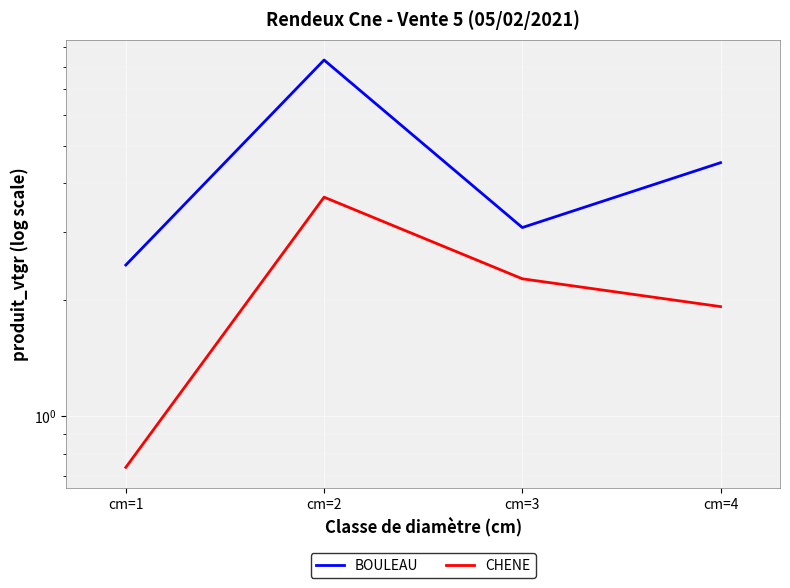

True or false: BOULEAU and CHENE cross at least once.

False